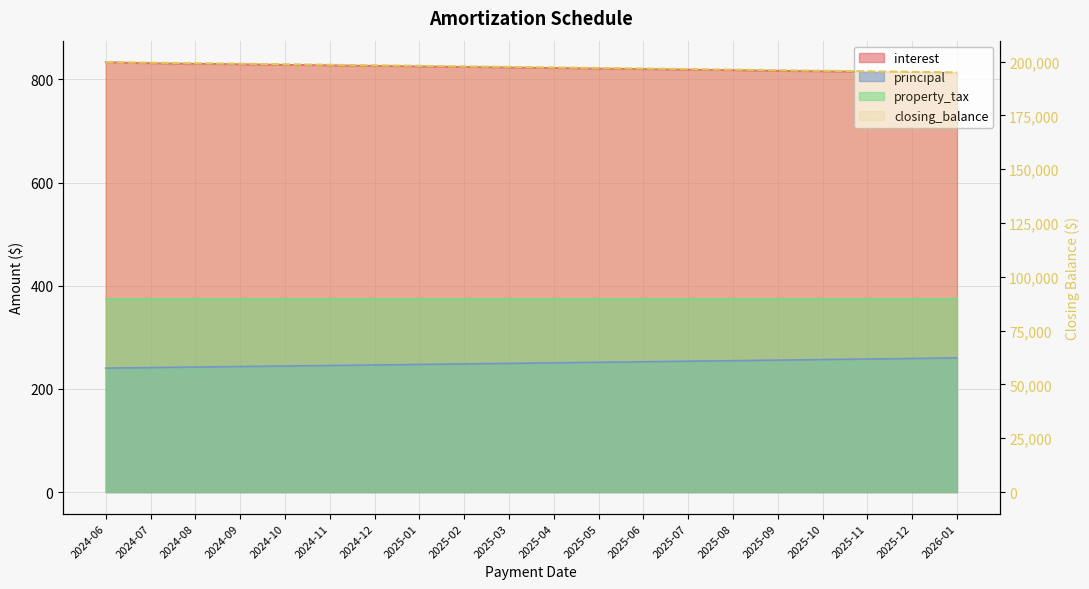

What position from the right is 2024-08?

18